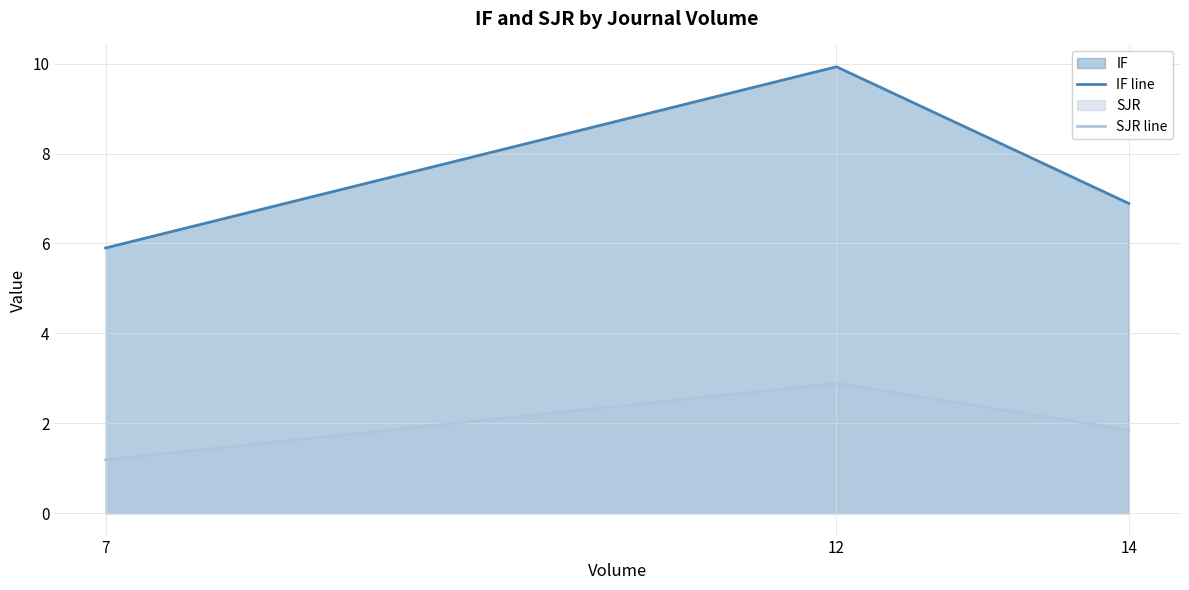

At how many categories does at least one series exceed 1?

3